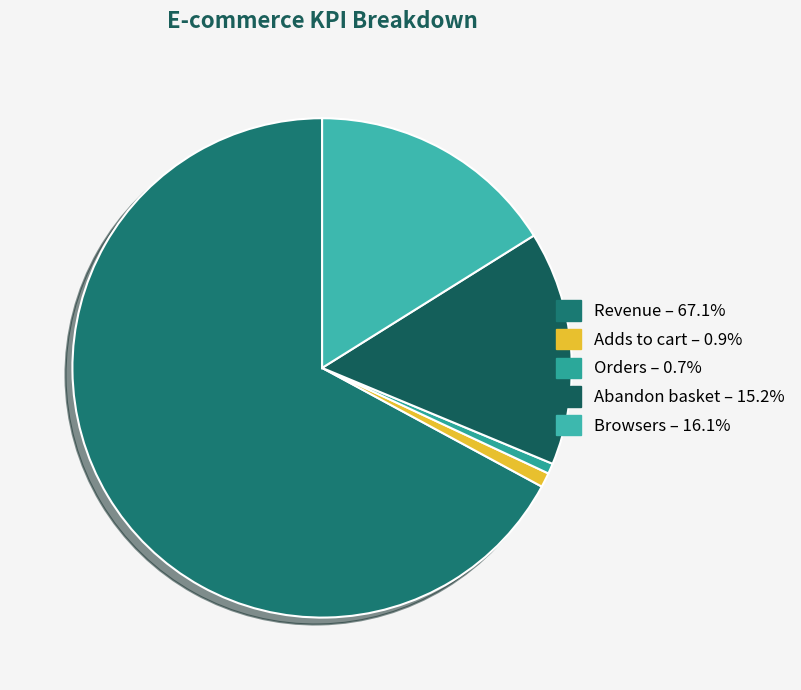

Does Browsers account for over 50% of the chart?

No